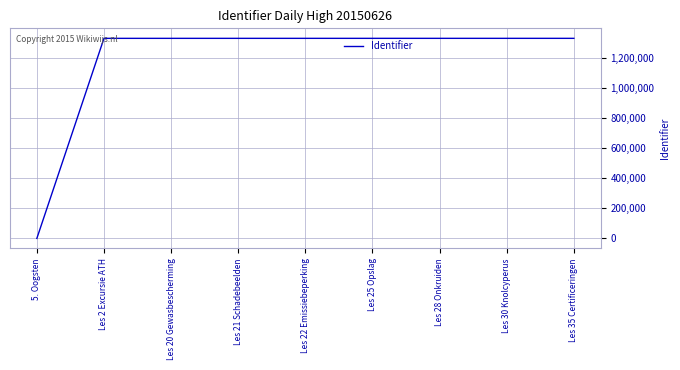

What is the change in value from 5. Oogsten to Les 28 Onkruiden?

+1330644